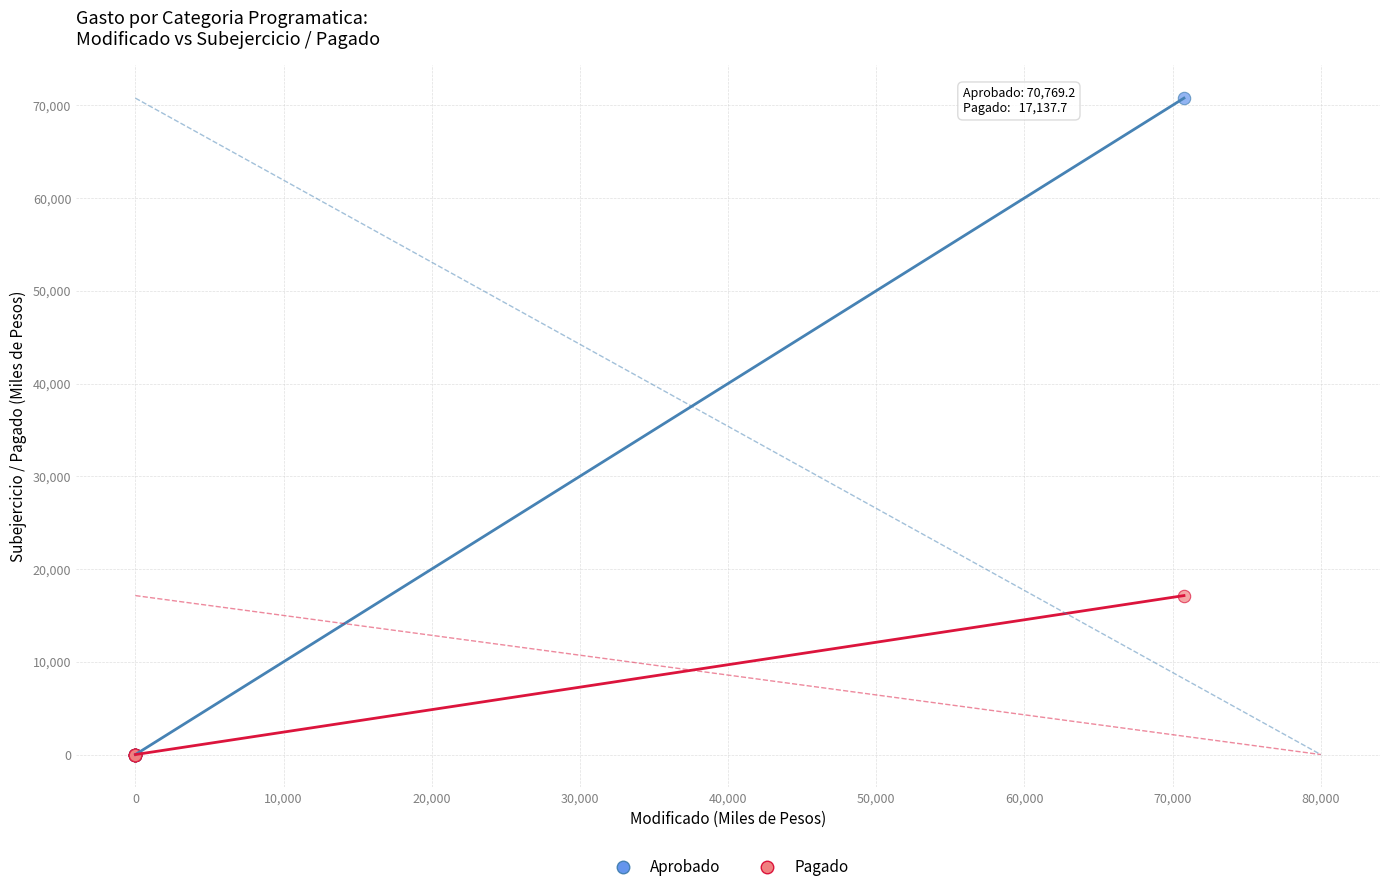

What are all the series names shown in the legend?

Aprobado, Pagado